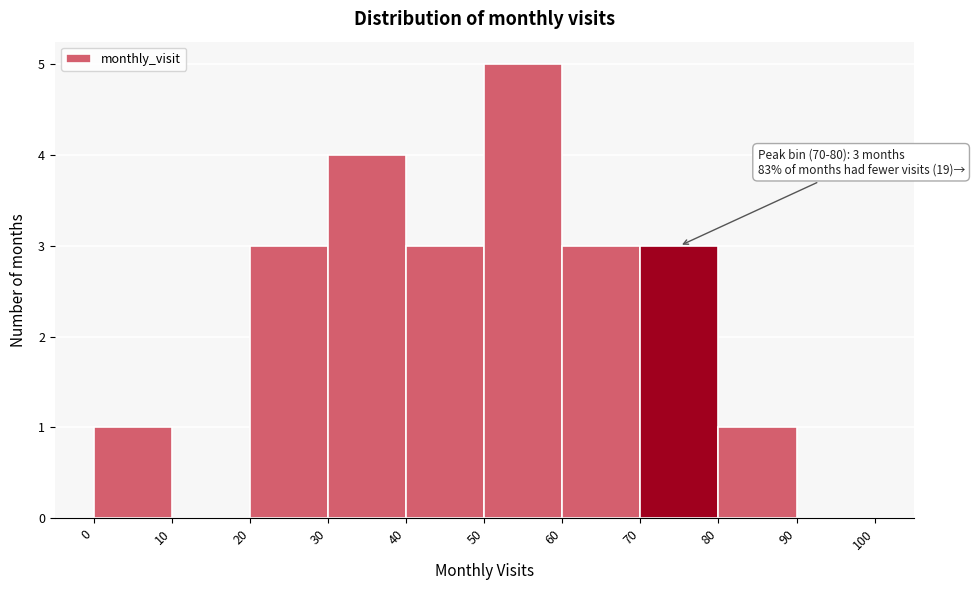

Which range on the x-axis has the tallest bar?

50 to 60